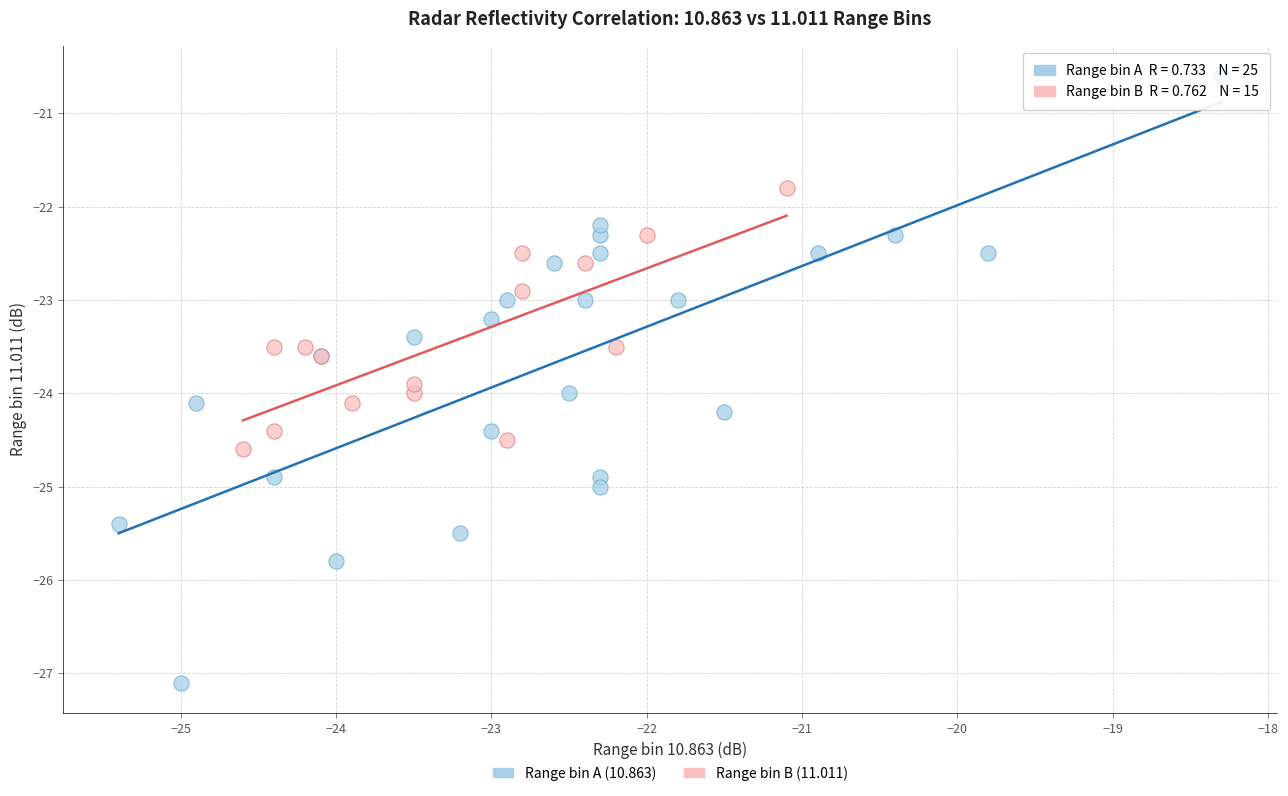

Which series contains the lowest Y value?

Range bin A (10.863)